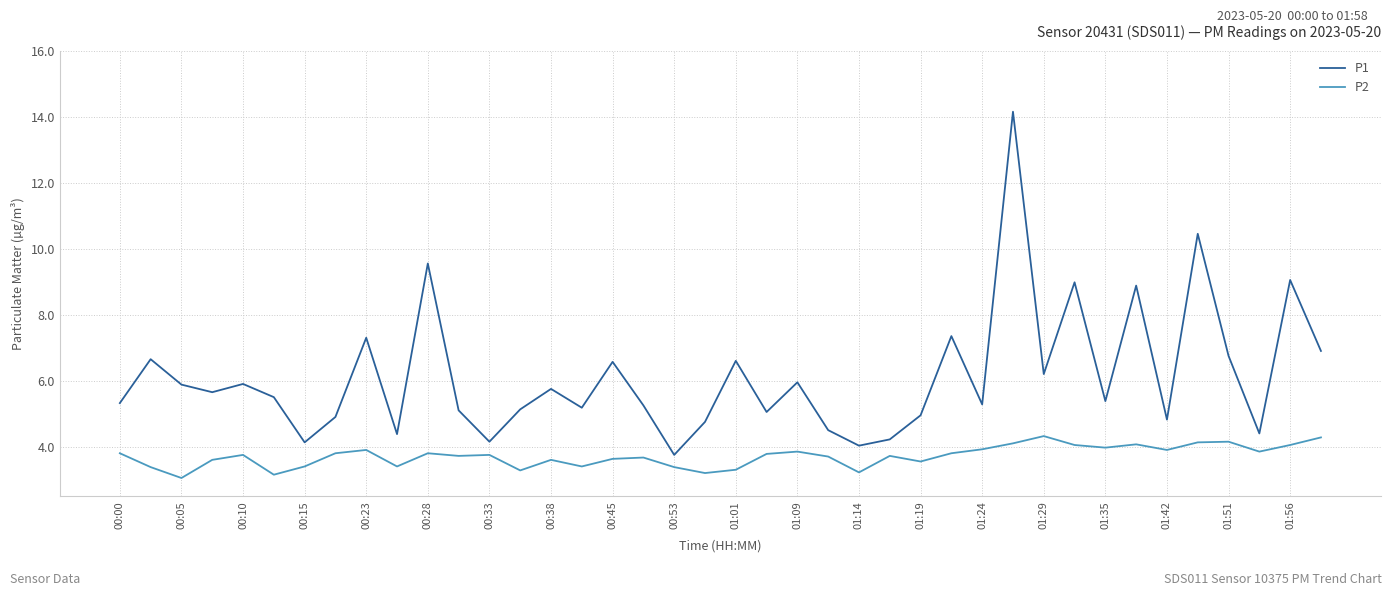

In P2, how many points are lower than both neighbors (excluding endpoints)?

12